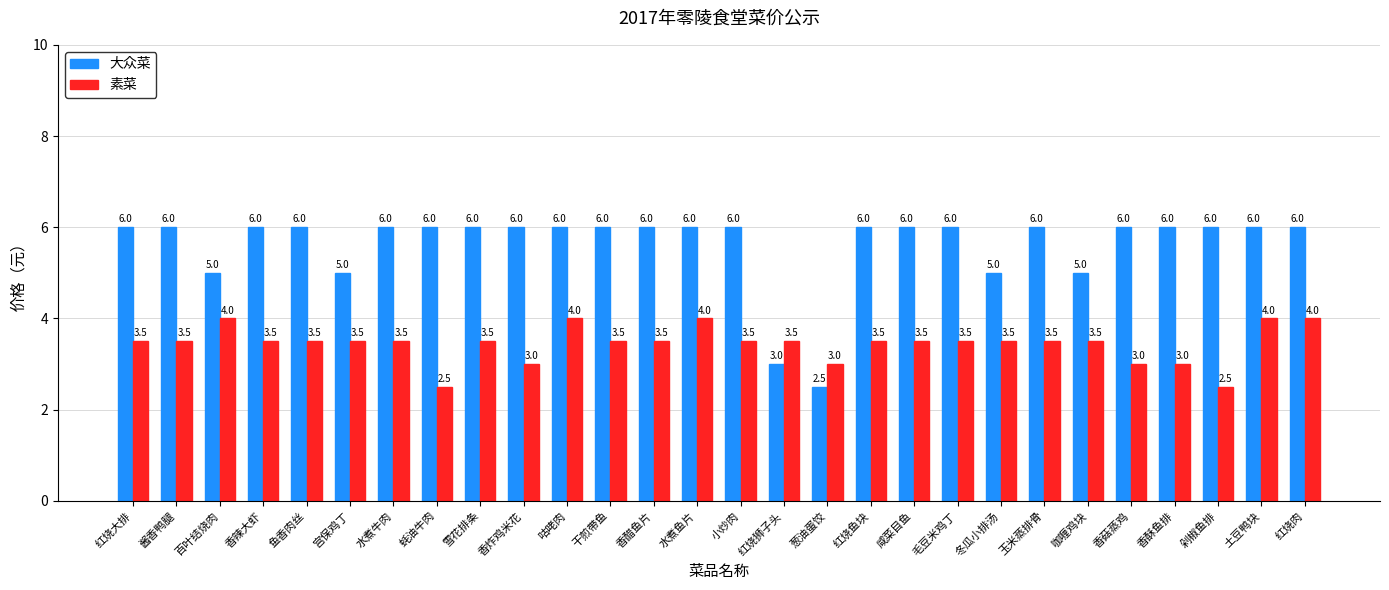

What value does the 大众菜 series have at 咸菜目鱼?

6.0